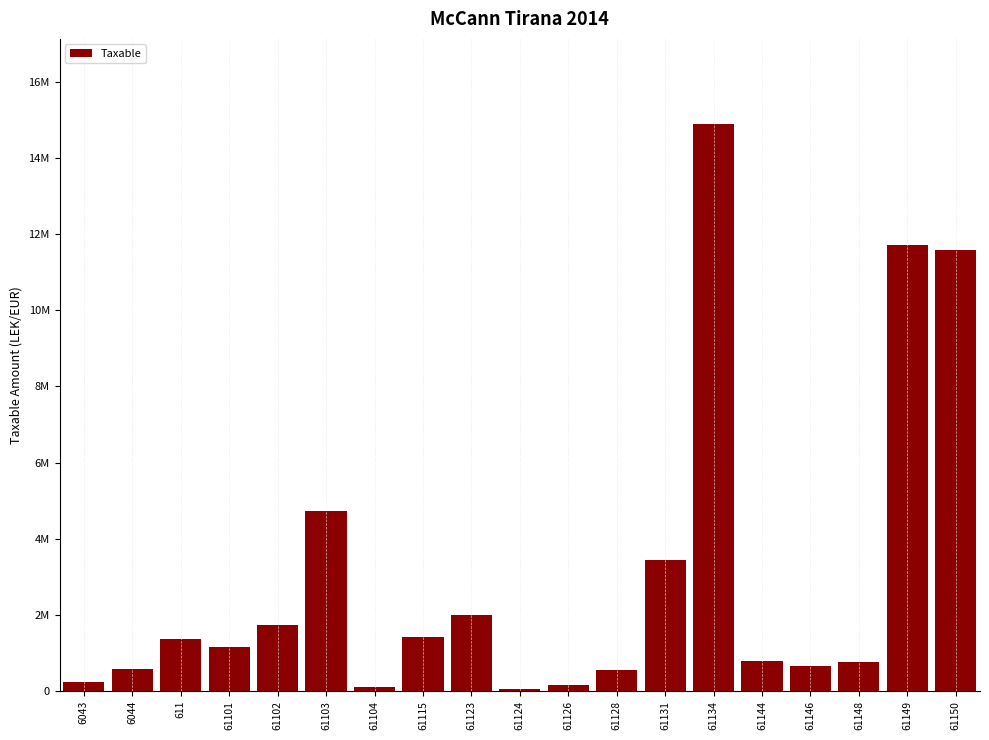

Does the chart contain stacked bars?

No